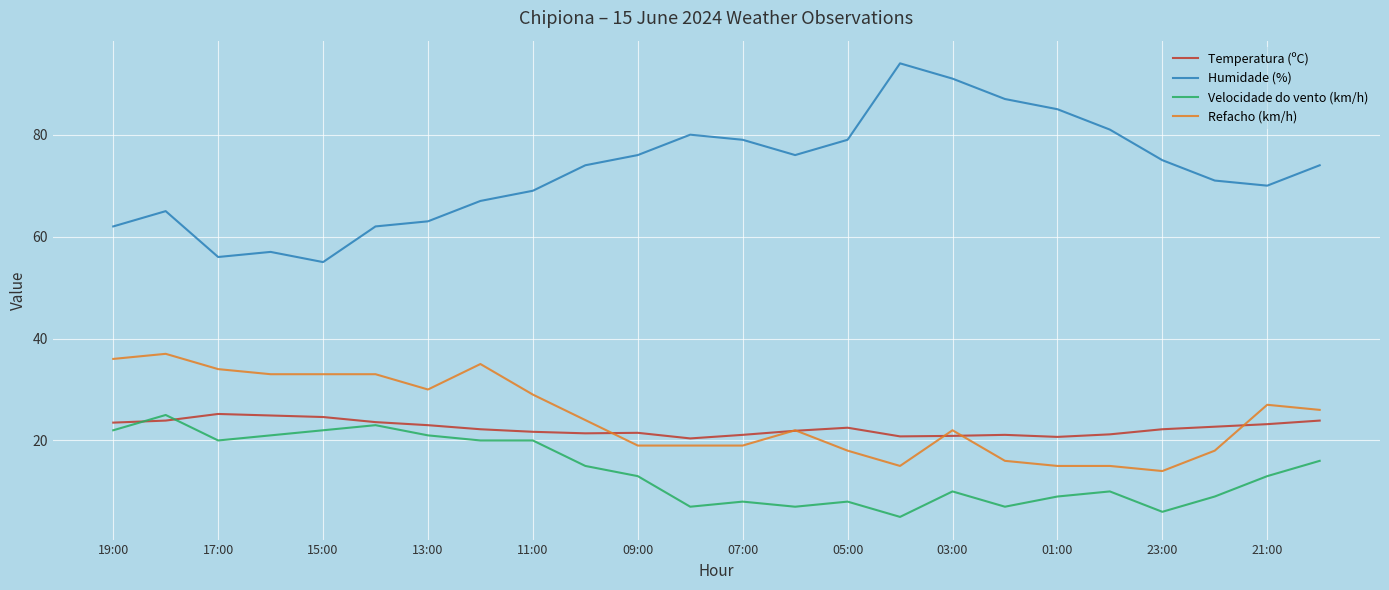

What is the highest value of the Temperatura (ºC) series?

25.2